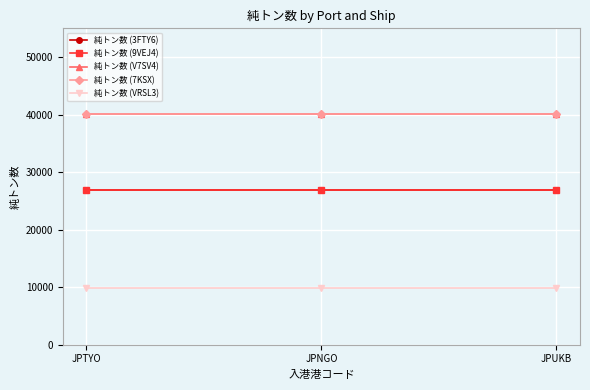

What is the value of the 純トン数 (V7SV4) point at the 3rd from the left?

40052